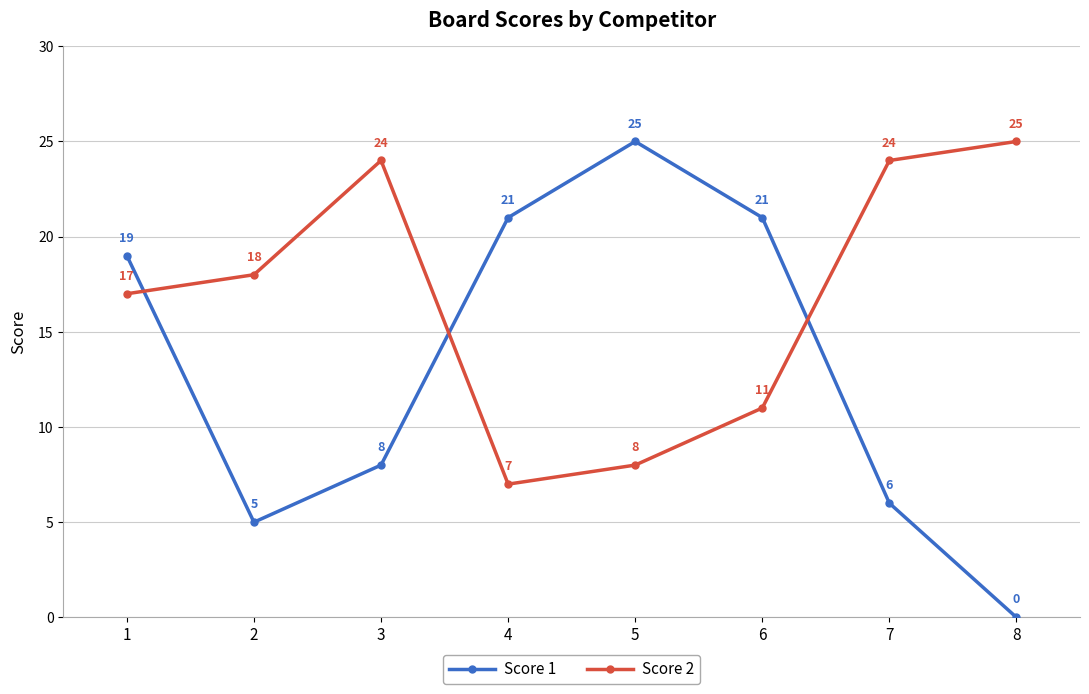

True or false: Score 1 and Score 2 cross at least once.

True